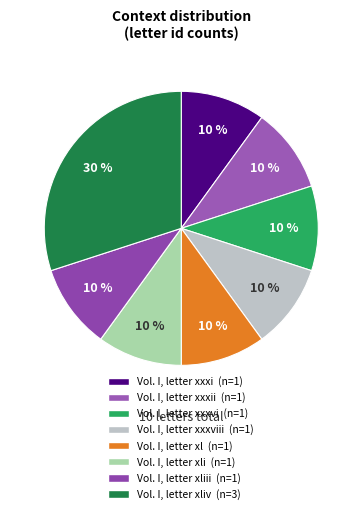

Count the number of slices in the pie.

8